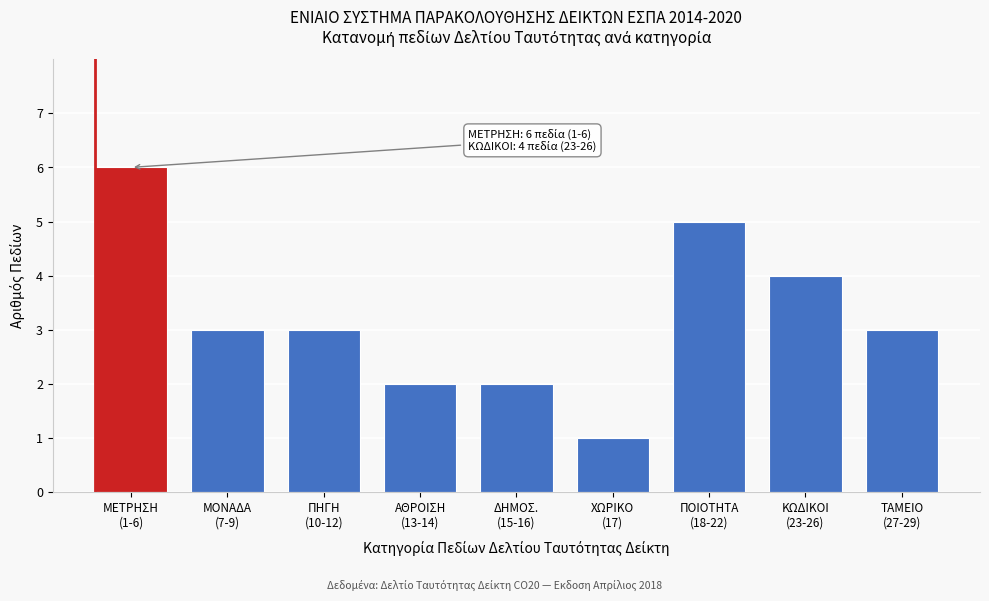

Reading left to right, list all the values displayed in this chart.

6	3	3	2	2	1	5	4	3